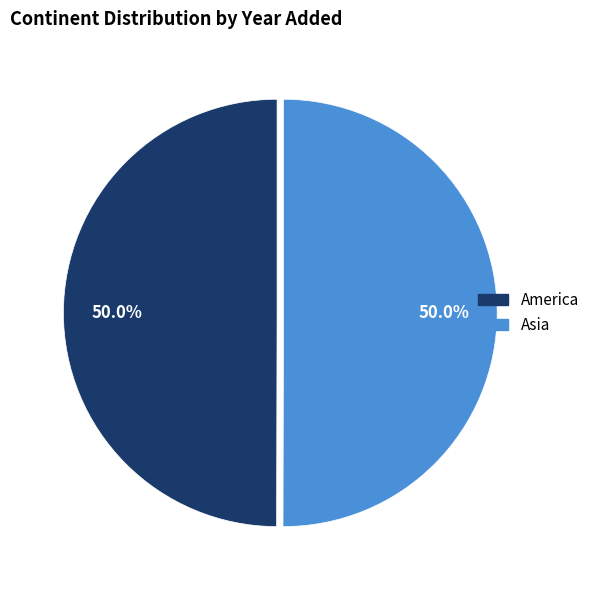

Approximately how many times larger is the value at America compared to Asia?

1.0